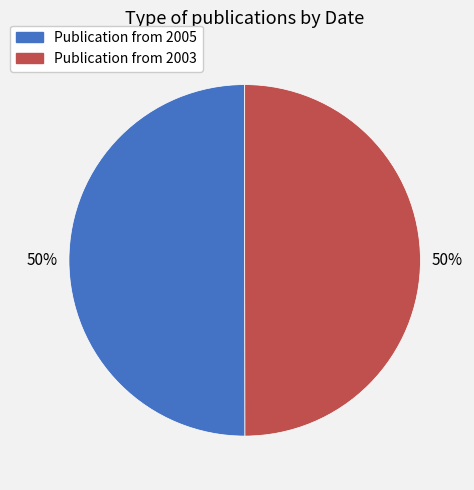

To the nearest percent, what is the average slice percentage?

50%